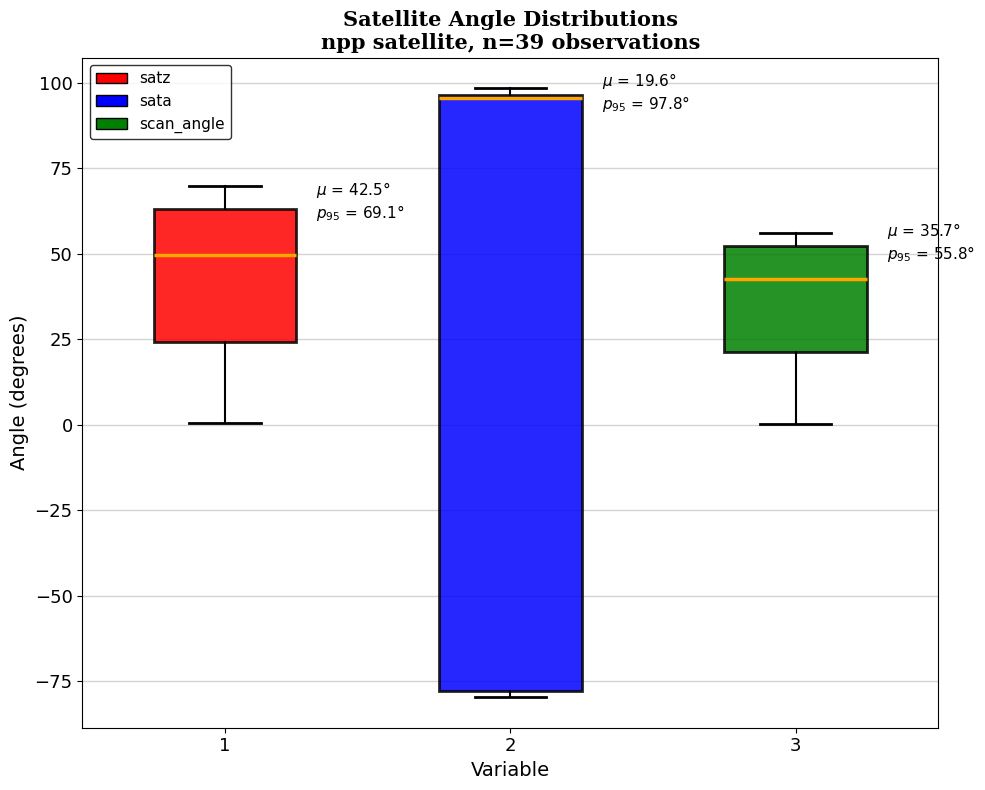

Comparing the boxes themselves (not the whiskers), which one is the tallest?

2